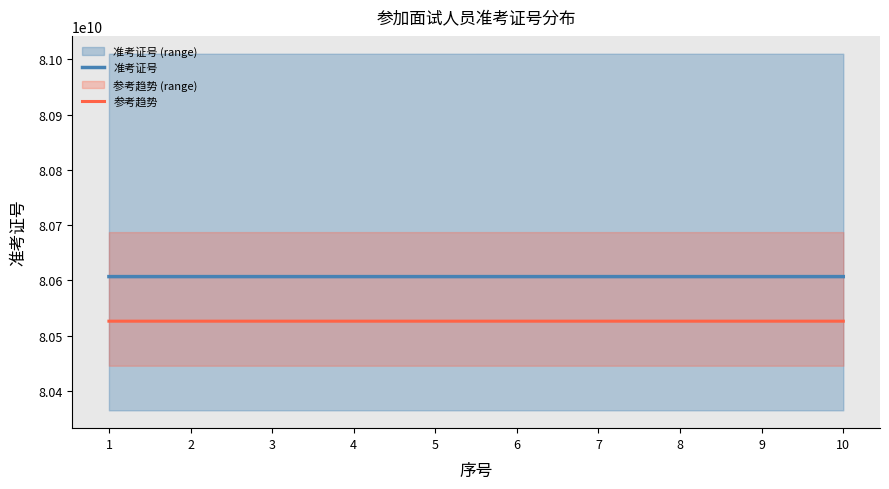

Which category has the highest value in the 参考趋势 series?

6